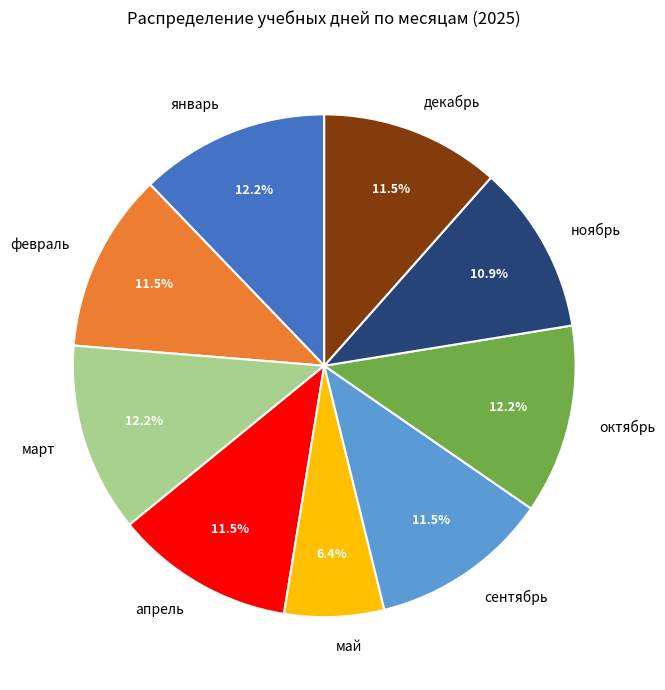

Is there a majority slice in this chart?

No